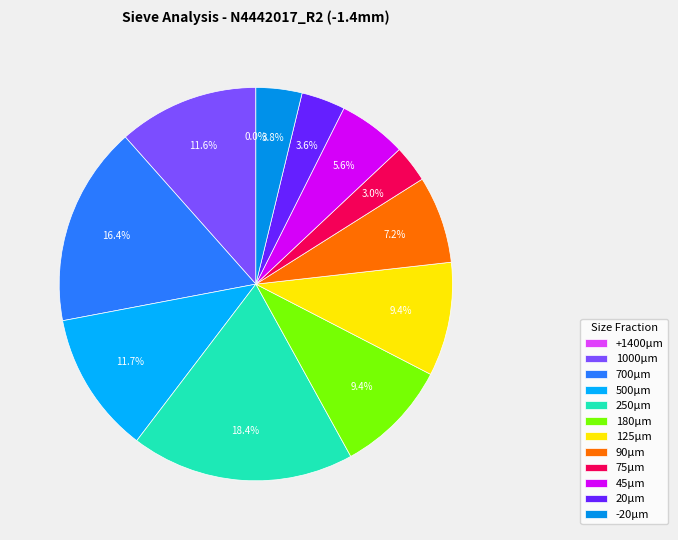

What is the largest slice in the pie chart?

250µm